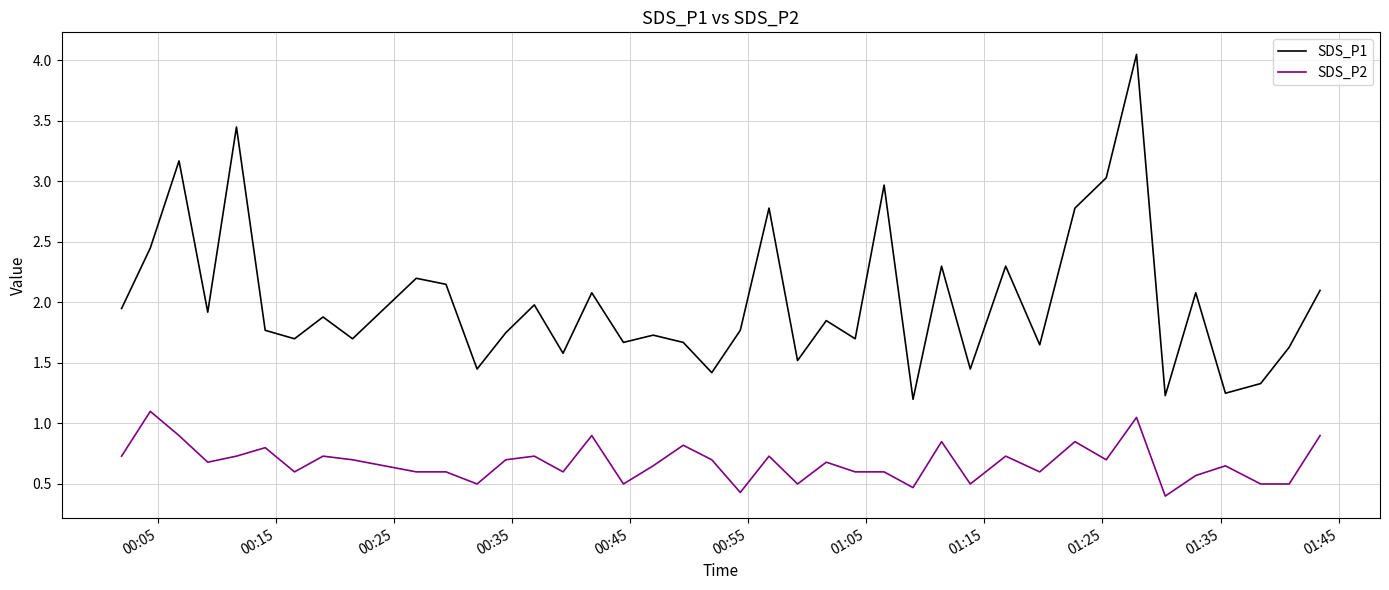

What is the minimum value shown in the chart?

0.4